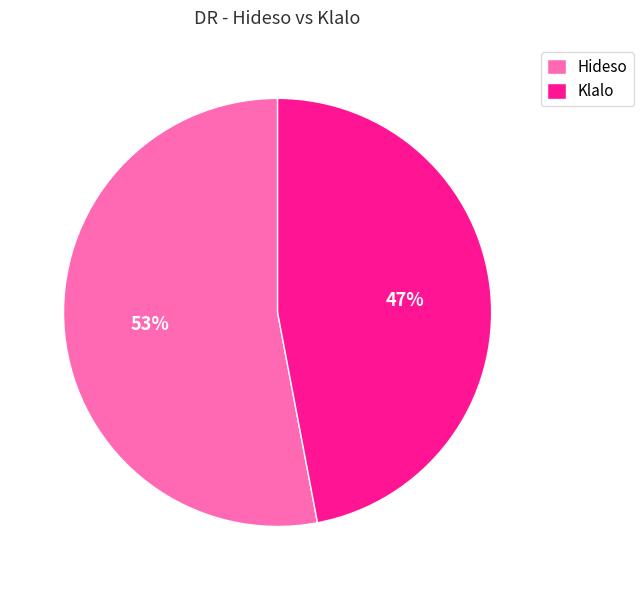

How many slices are in this pie chart?

2